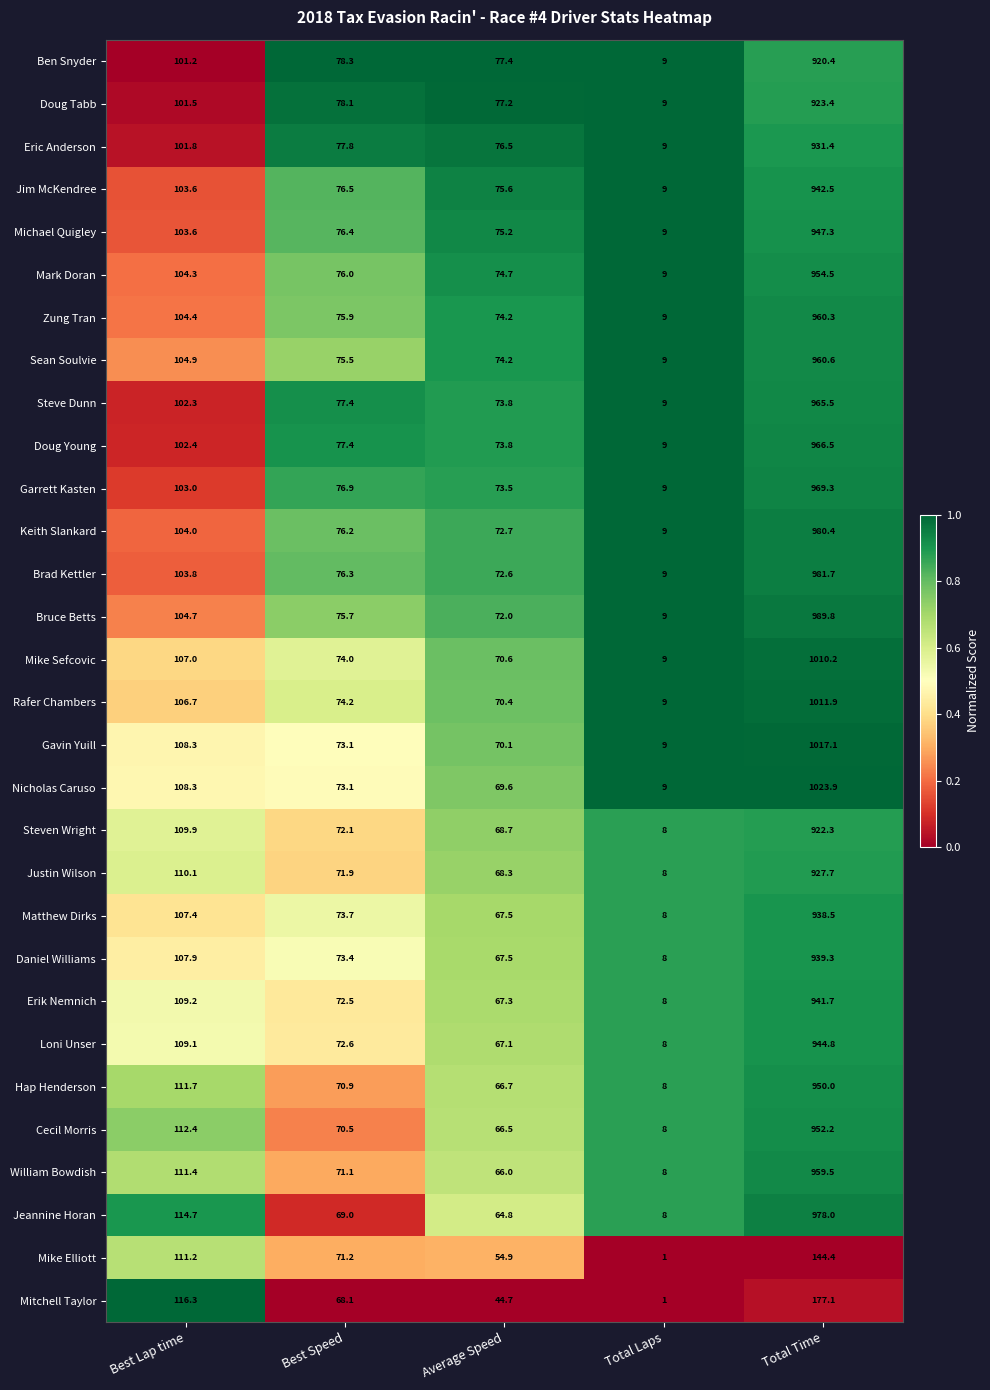

What is the greatest value displayed?

1023.9